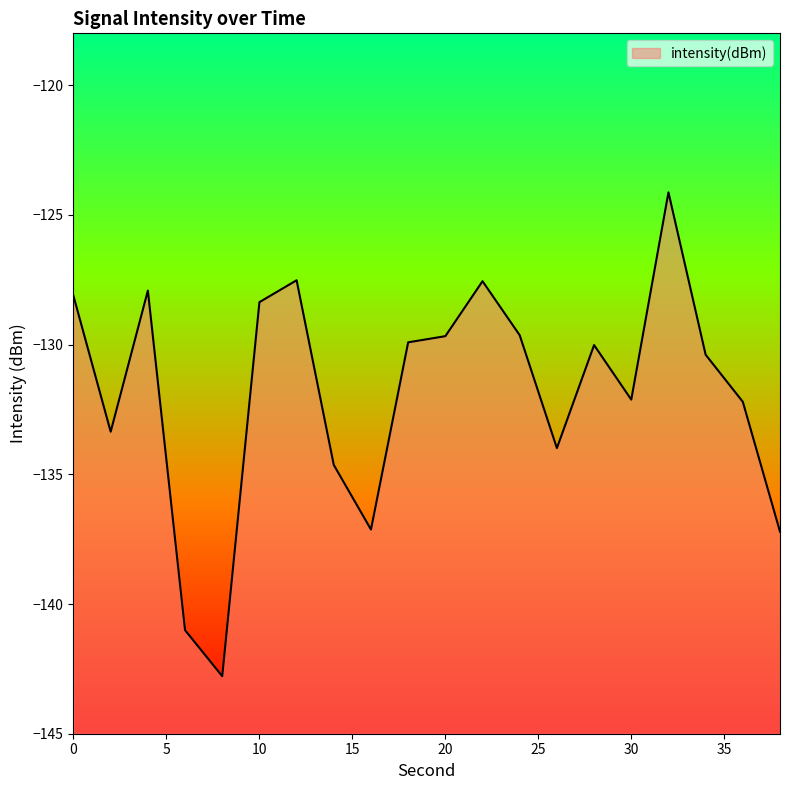

The chart shows a value of -128.4 at 10. True or false?

True